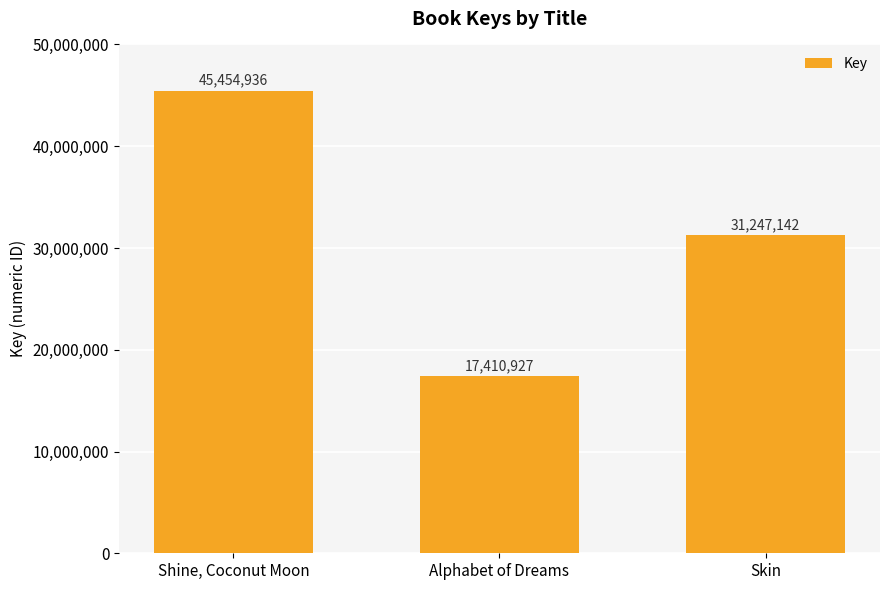

Rank the categories by value from lowest to highest.

Alphabet of Dreams, Skin, Shine, Coconut Moon